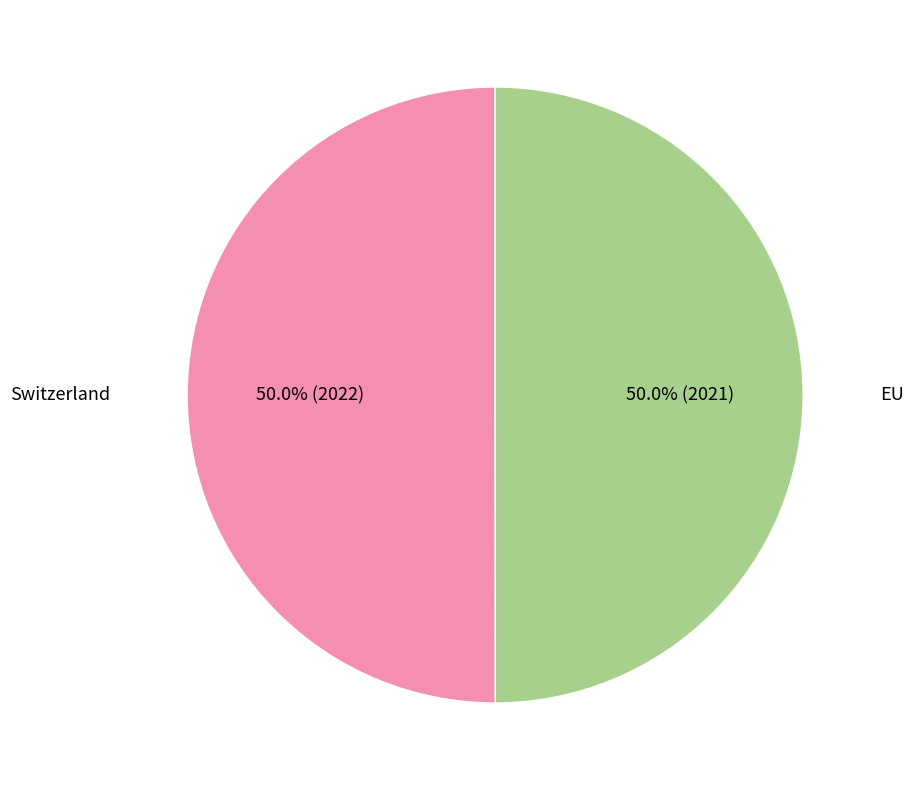

Combined, what portion of the pie is EU and Switzerland?

100.0%